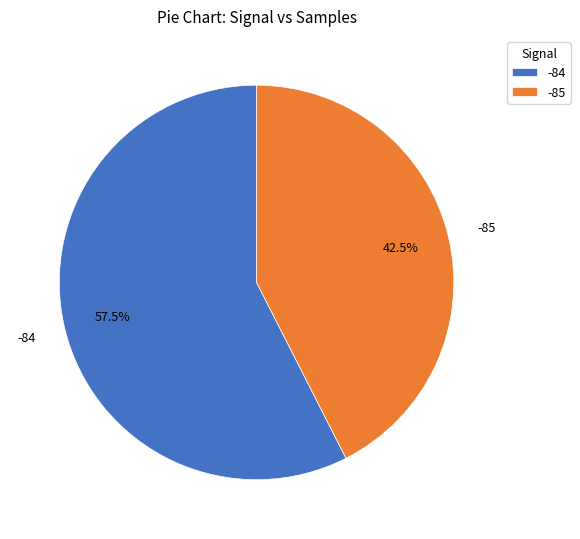

How many slices are in this pie chart?

2